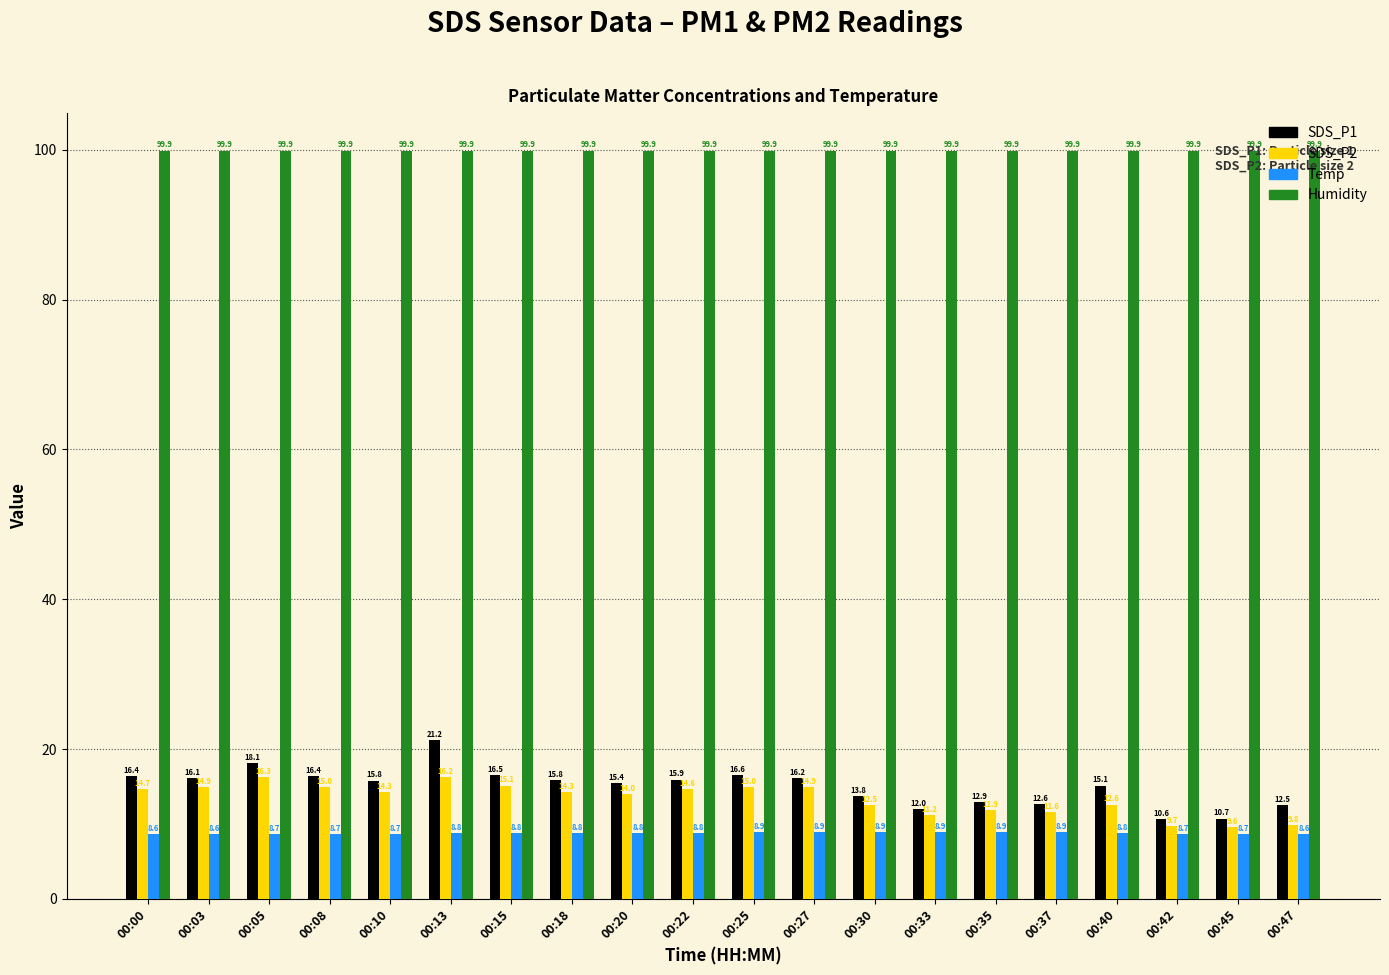

At which label does SDS_P2 first exceed 14?

00:00